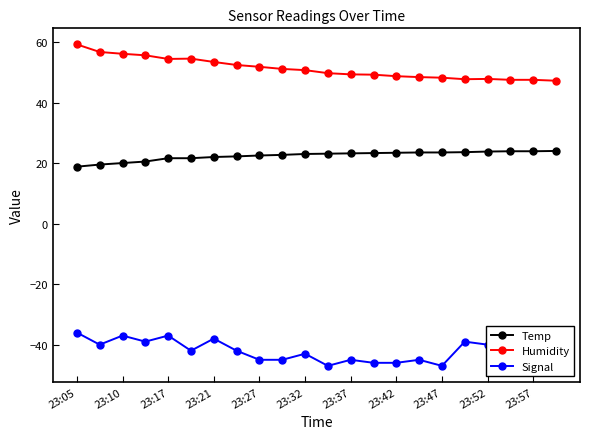

True or false: Signal has more than 1 points higher than both neighbors.

True